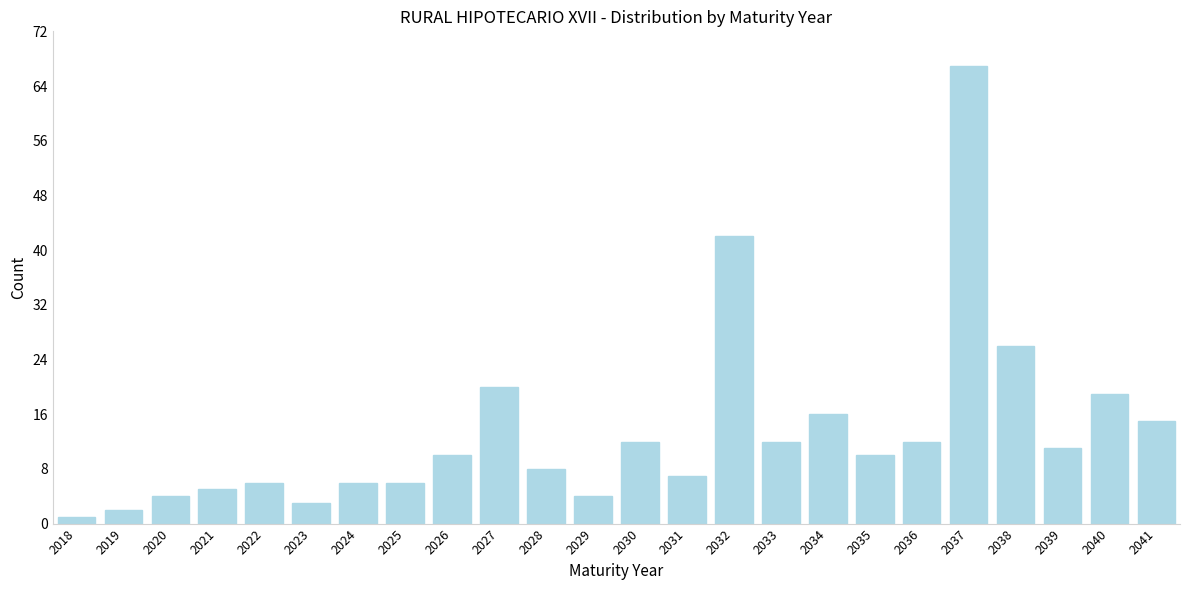

Reading left to right, extract all data points from this chart.

1	2	4	5	6	3	6	6	10	20	8	4	12	7	42	12	16	10	12	67	26	11	19	15